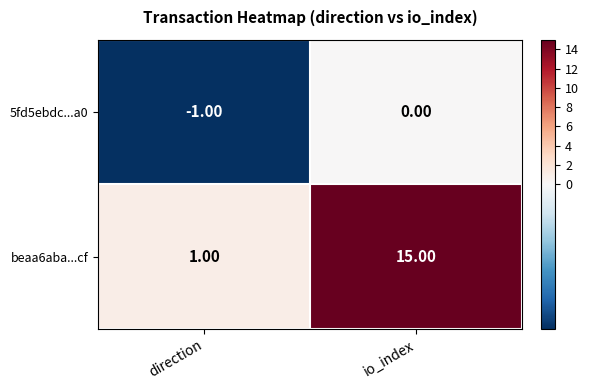

What is the difference between the beaa6aba...cf values at io_index and direction?

14